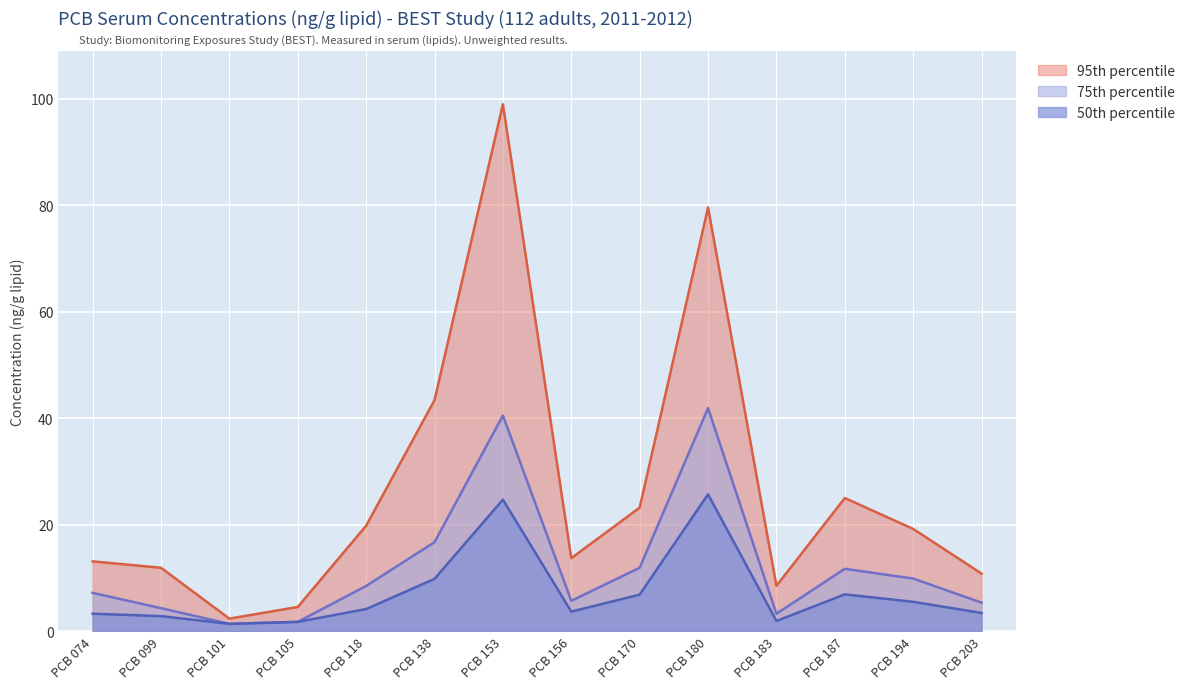

What is the spread (max minus min) of values at PCB 099?

9.1